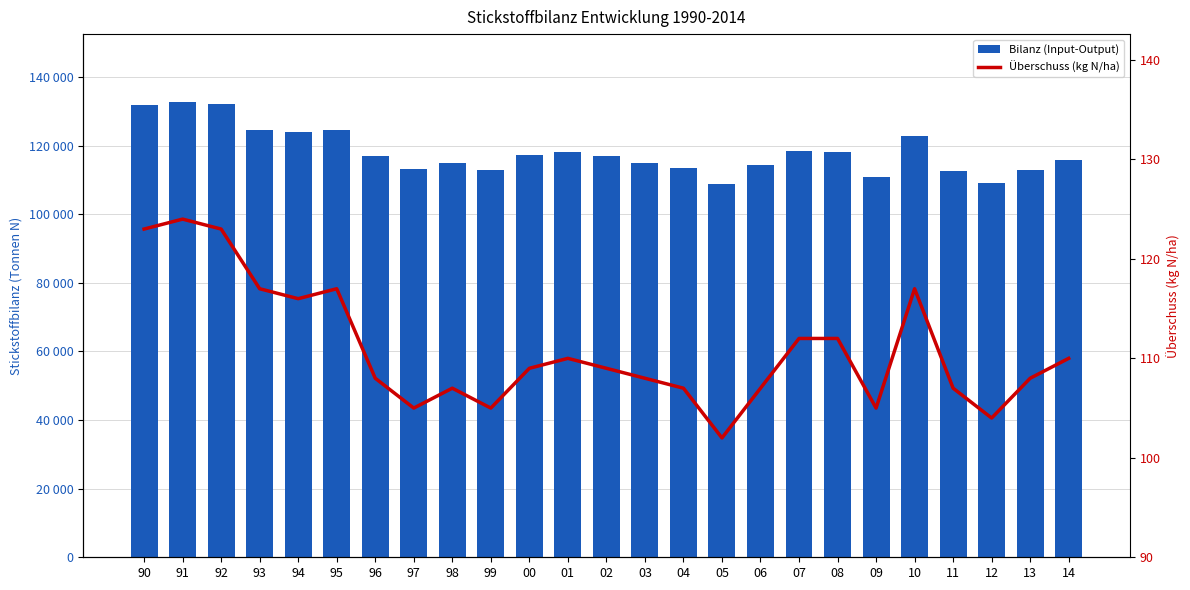

True or false: Bilanz (Input-Output) has a value of 118054 at 08.

True